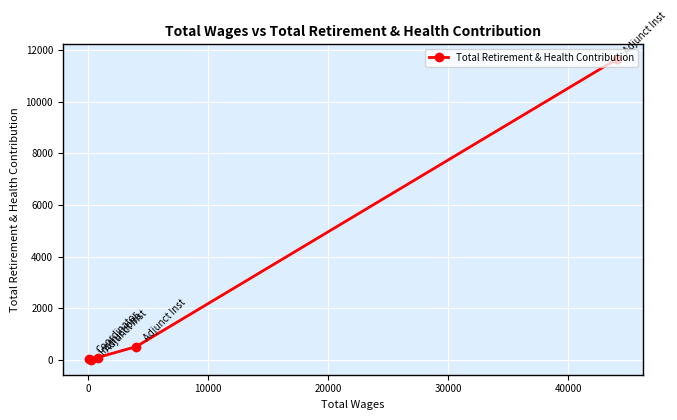

What is the maximum value shown in the chart?

11657